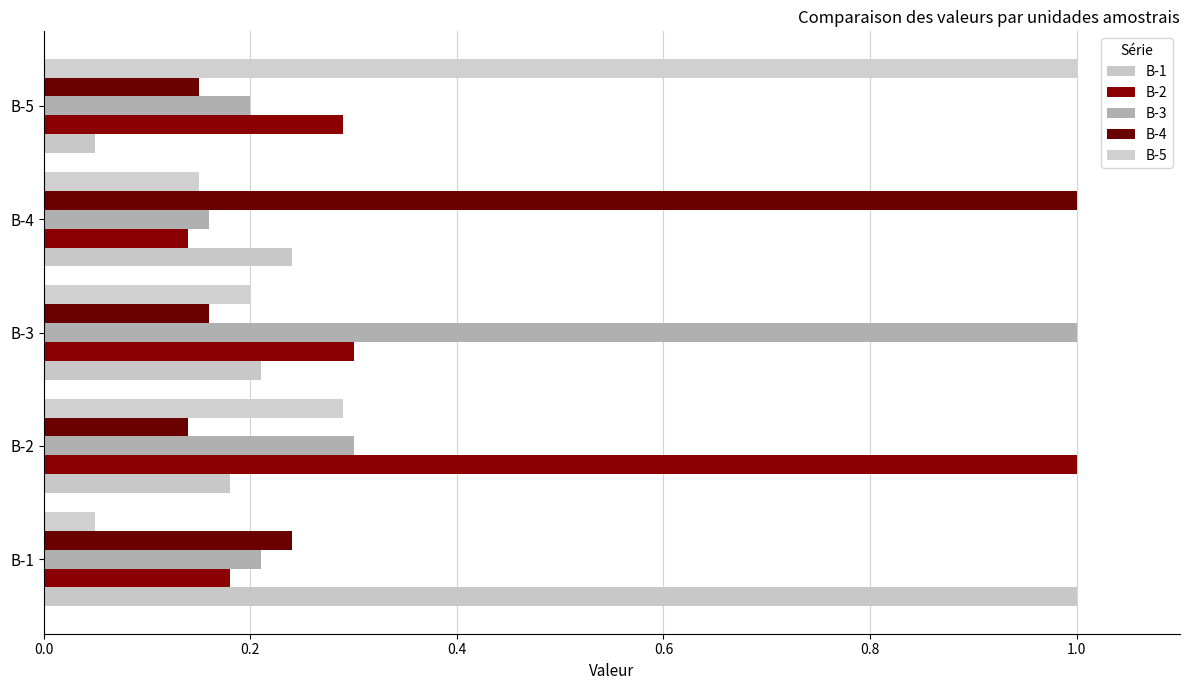

How many categories are shown in the chart?

5